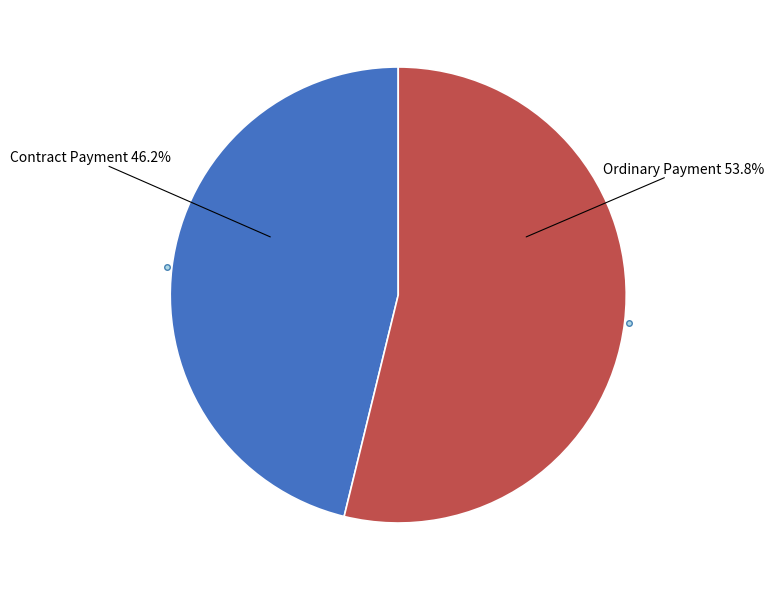

Is there a majority slice in this chart?

Yes